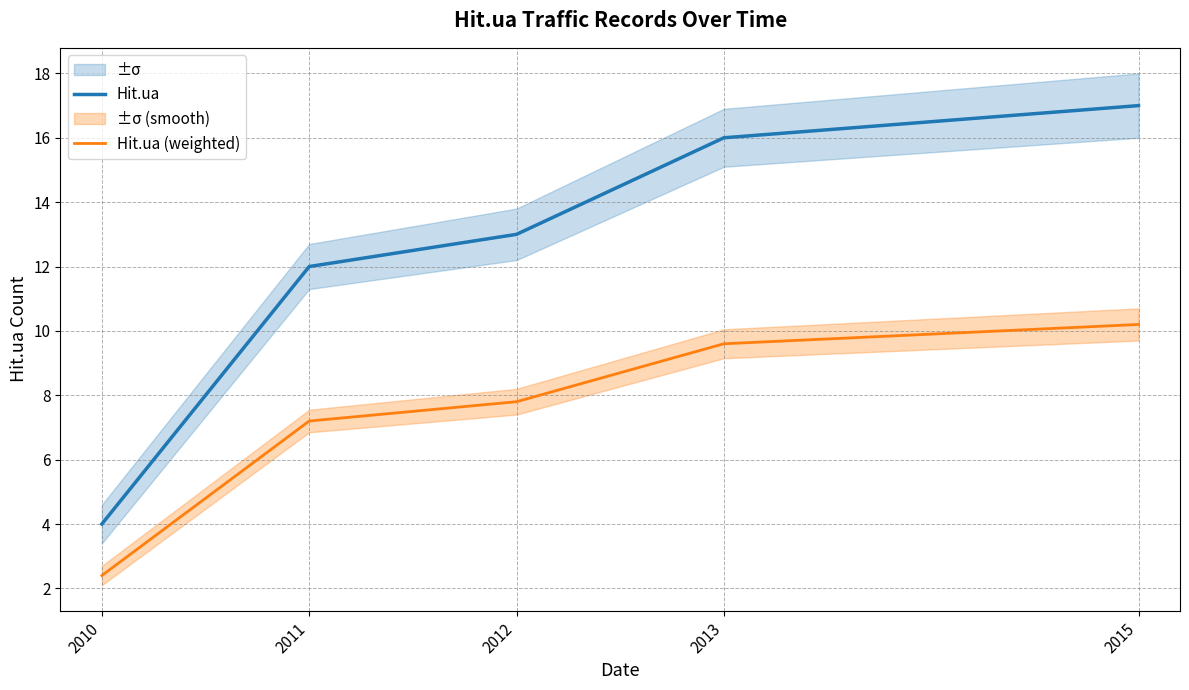

What is the value of the Hit.ua point at the 1st from the left?

4.0